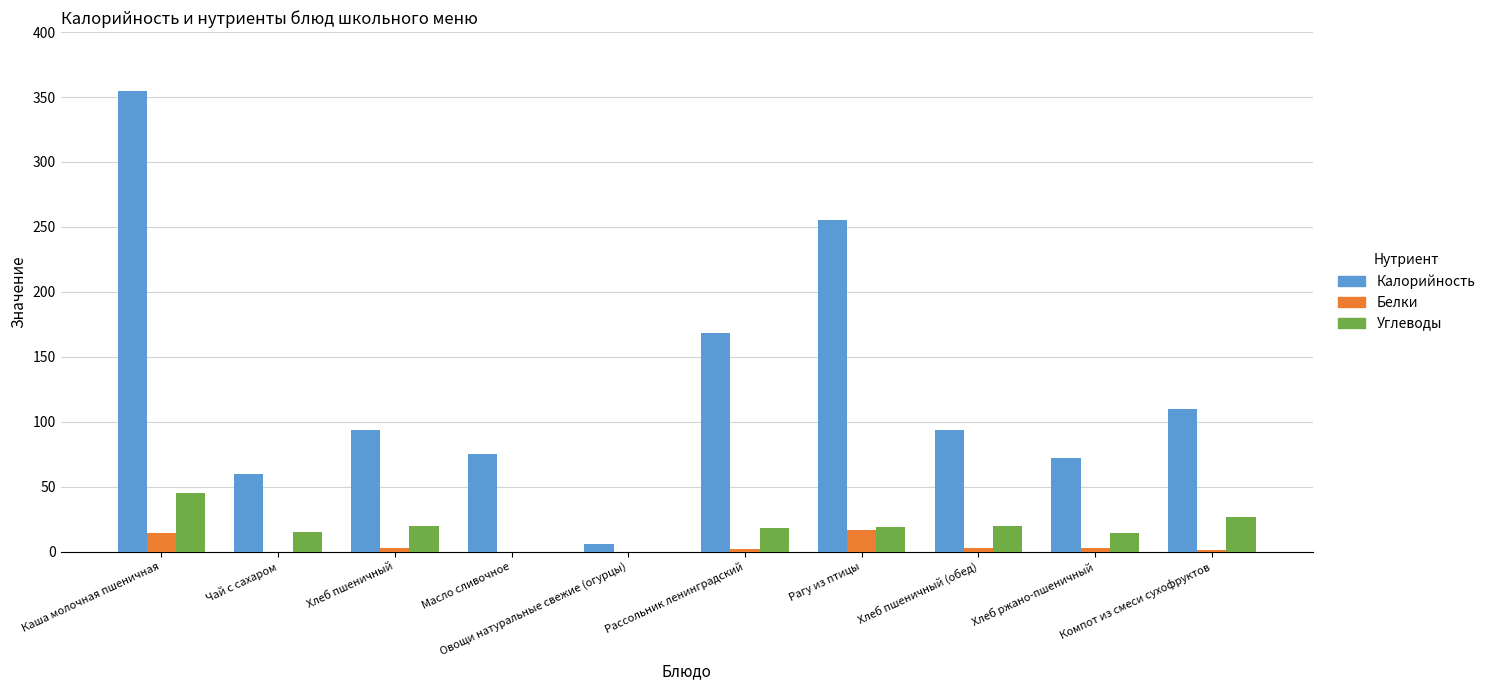

At which category is the sum across all series the highest?

Каша молочная пшеничная